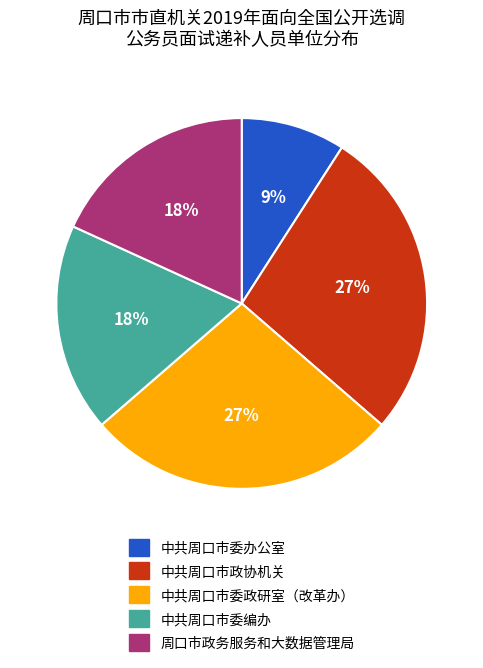

Does 中共周口市委办公室 represent more than half of the total?

No